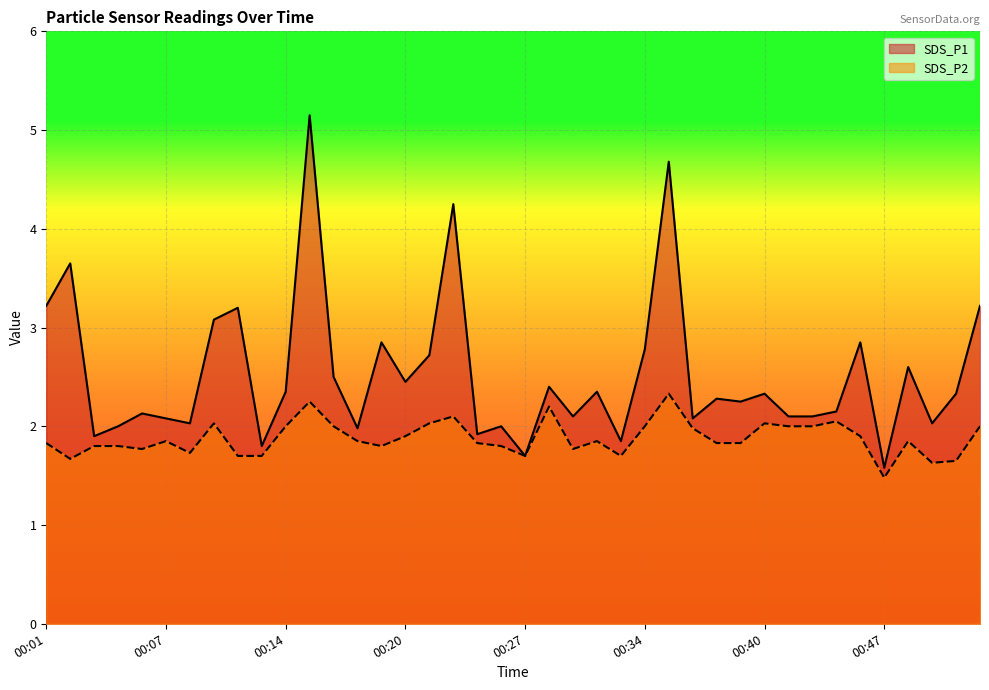

Reading right to left, extract all data points from this chart.

SDS_P1: 00:52=3.2	00:51=2.3	00:49=2.0	00:48=2.6	00:47=1.6	00:45=2.9	00:44=2.1	00:43=2.1	00:41=2.1	00:40=2.3	00:39=2.2	00:37=2.3	00:36=2.1	00:35=4.7	00:34=2.8	00:32=1.9	00:31=2.4	00:30=2.1	00:28=2.4	00:27=1.7	00:26=2.0	00:24=1.9	00:23=4.2	00:22=2.7	00:20=2.5	00:19=2.9	00:18=2.0	00:16=2.5	00:15=5.2	00:14=2.4	00:12=1.8	00:11=3.2	00:10=3.1	00:09=2.0	00:07=2.1	00:06=2.1	00:05=2.0	00:03=1.9	00:02=3.6	00:01=3.2
SDS_P2: 00:52=2.0	00:51=1.6	00:49=1.6	00:48=1.9	00:47=1.5	00:45=1.9	00:44=2.0	00:43=2.0	00:41=2.0	00:40=2.0	00:39=1.8	00:37=1.8	00:36=2.0	00:35=2.3	00:34=2.0	00:32=1.7	00:31=1.9	00:30=1.8	00:28=2.2	00:27=1.7	00:26=1.8	00:24=1.8	00:23=2.1	00:22=2.0	00:20=1.9	00:19=1.8	00:18=1.9	00:16=2.0	00:15=2.2	00:14=2.0	00:12=1.7	00:11=1.7	00:10=2.0	00:09=1.7	00:07=1.9	00:06=1.8	00:05=1.8	00:03=1.8	00:02=1.7	00:01=1.8